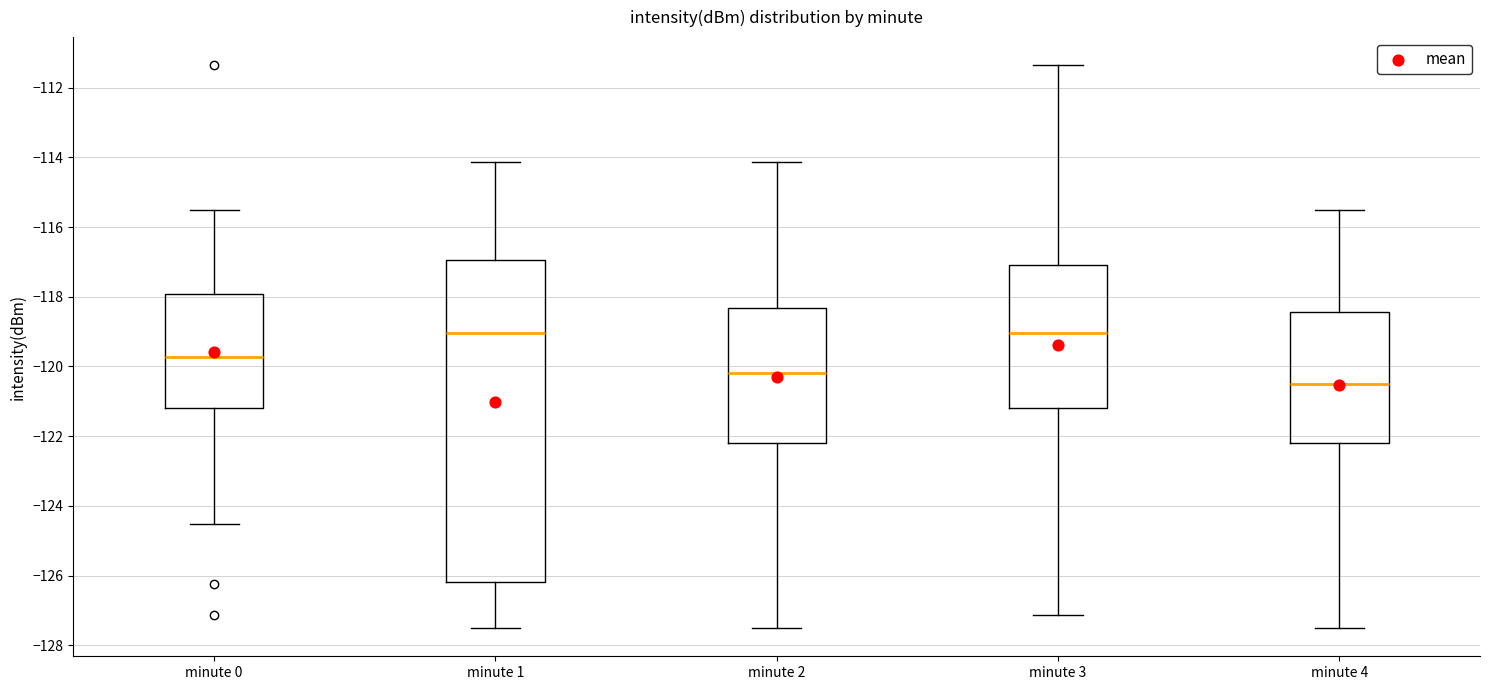

Reading left to right, transcribe this box plot: for each box, give where its median line is, the range the box spans, and where its two whiskers end, as read against the y-axis. The values are not printed on the chart, so give them approximately, as read against the axis.

minute 0: median -119.8, box -121.2 to -118.0, whiskers -124.6 to -115.6
minute 1: median -119.0, box -126.2 to -117.0, whiskers -127.6 to -114.2
minute 2: median -120.2, box -122.2 to -118.4, whiskers -127.6 to -114.2
minute 3: median -119.0, box -121.2 to -117.0, whiskers -127.2 to -111.4
minute 4: median -120.4, box -122.2 to -118.4, whiskers -127.6 to -115.6